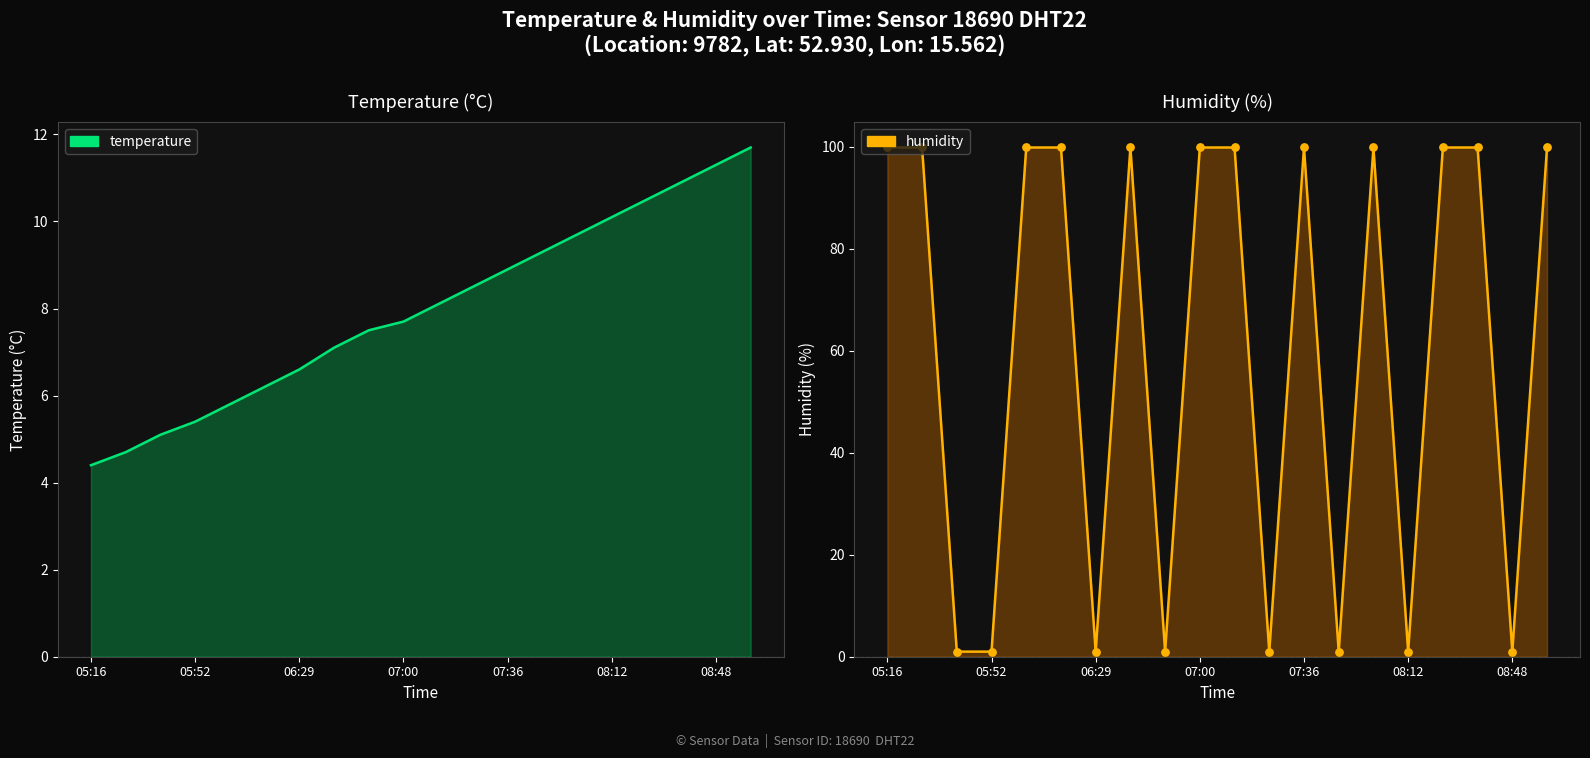

What are all the series names shown in the legend?

temperature, humidity